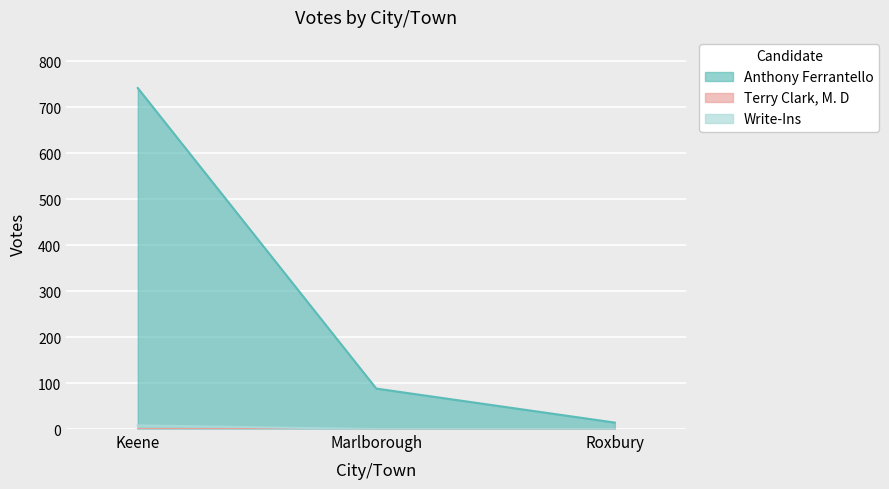

What is the total value across all series at Keene?

750